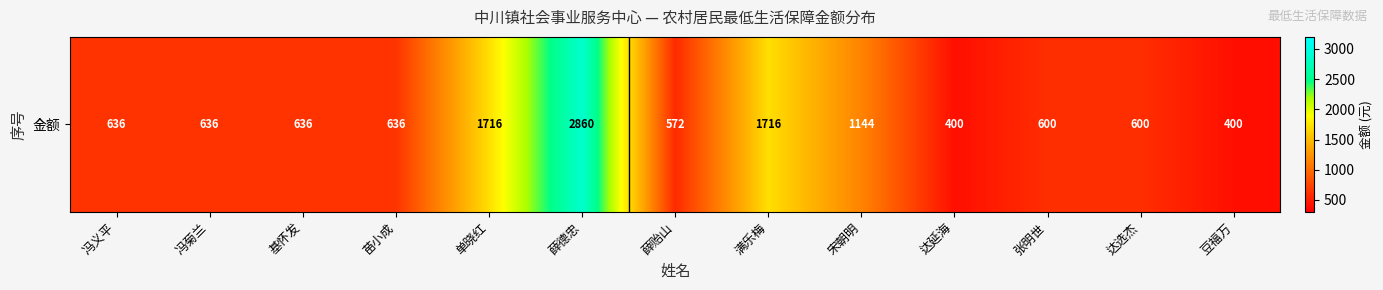

At which category does the chart reach its peak across all series?

薛德忠